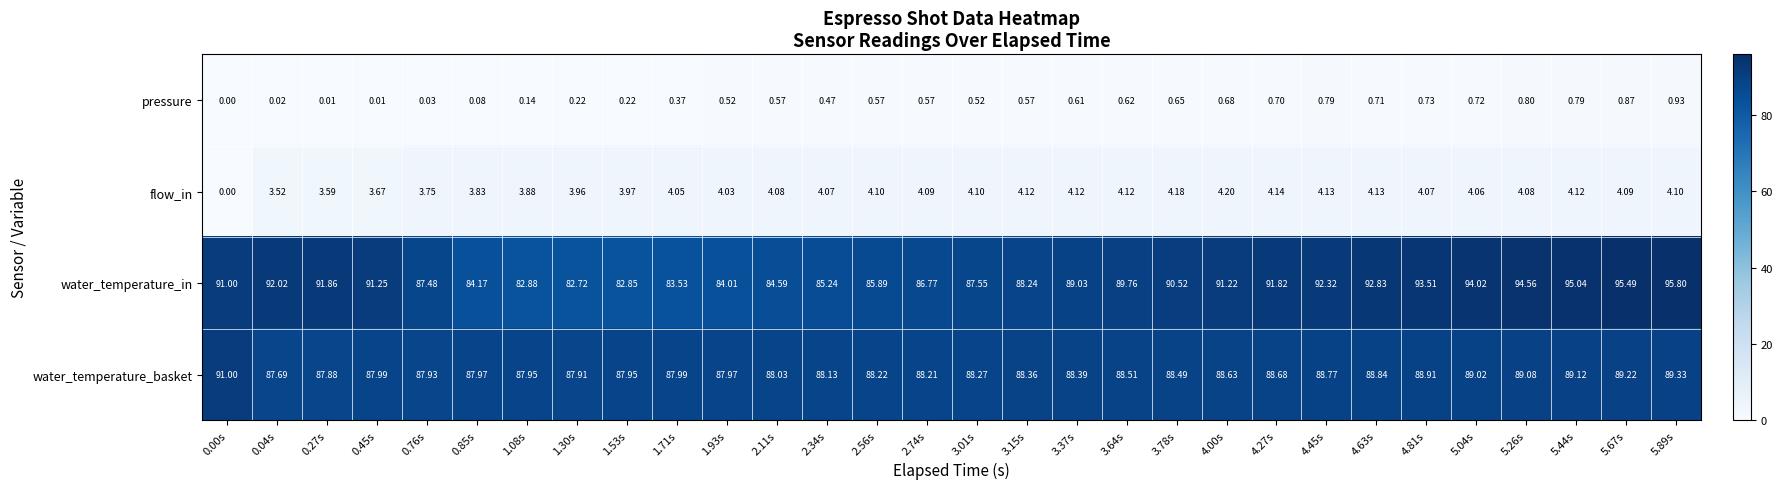

Between 3.78s and 4.00s, which series saw the biggest shift?

water_temperature_in